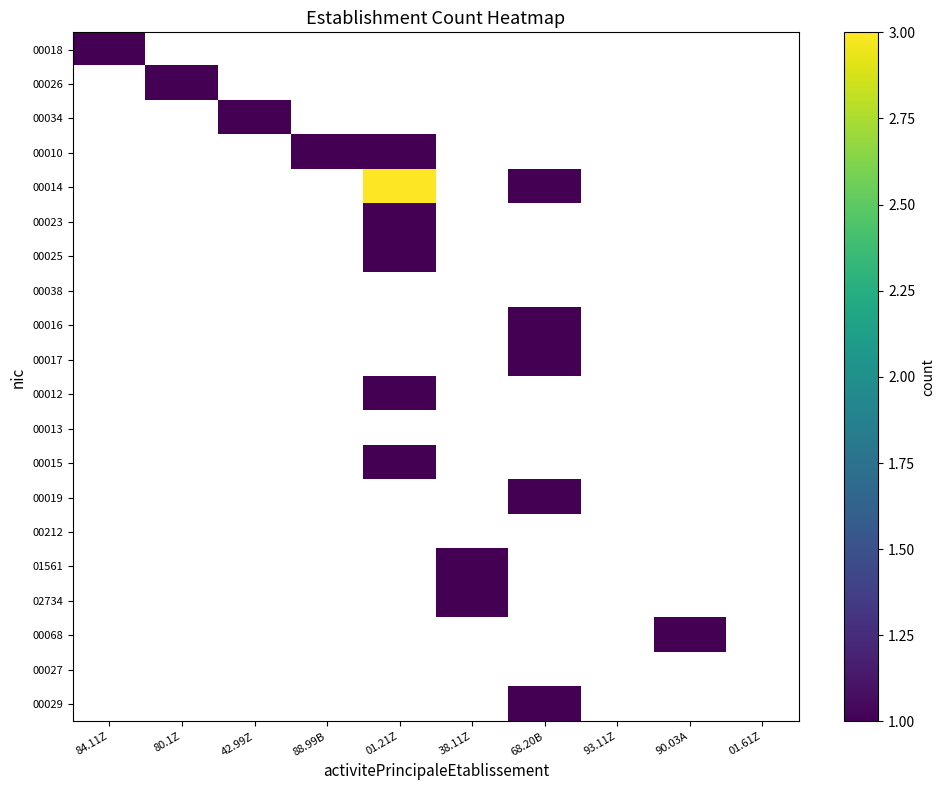

At how many categories does at least one series exceed 1?

1